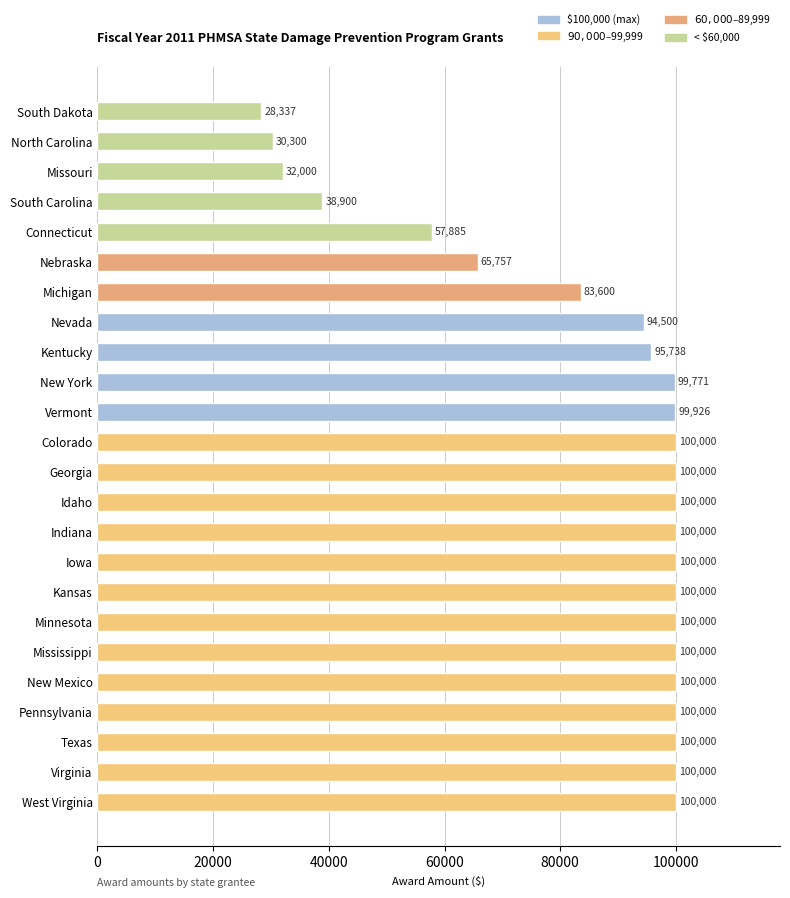

What is the average value?

84446